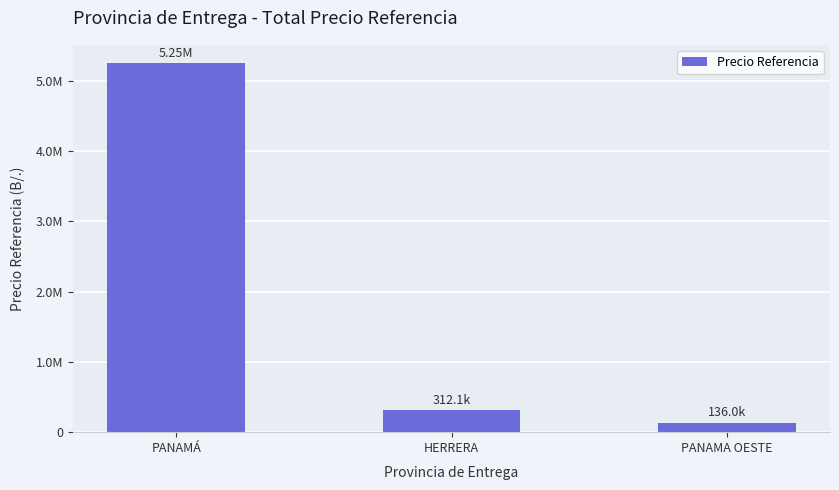

What is the greatest value displayed?

5249397.7